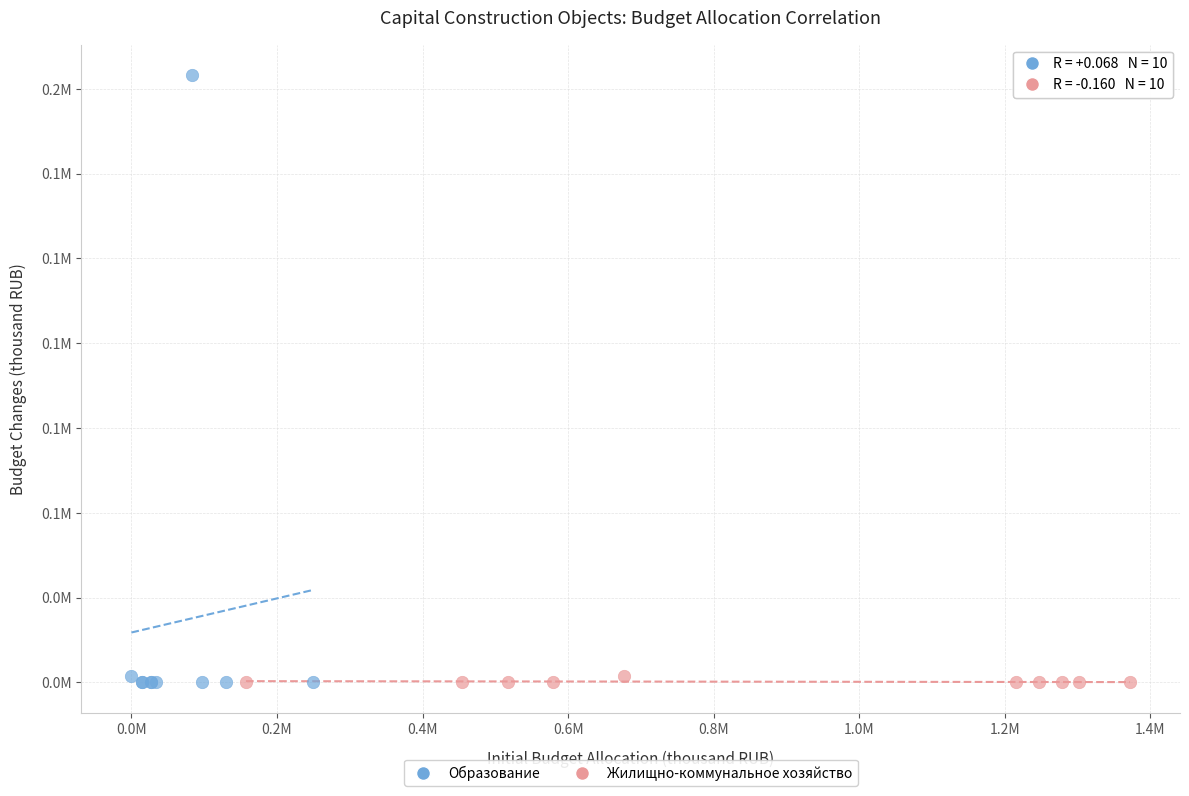

What are all the series names shown in the legend?

Образование, Жилищно-коммунальное хозяйство